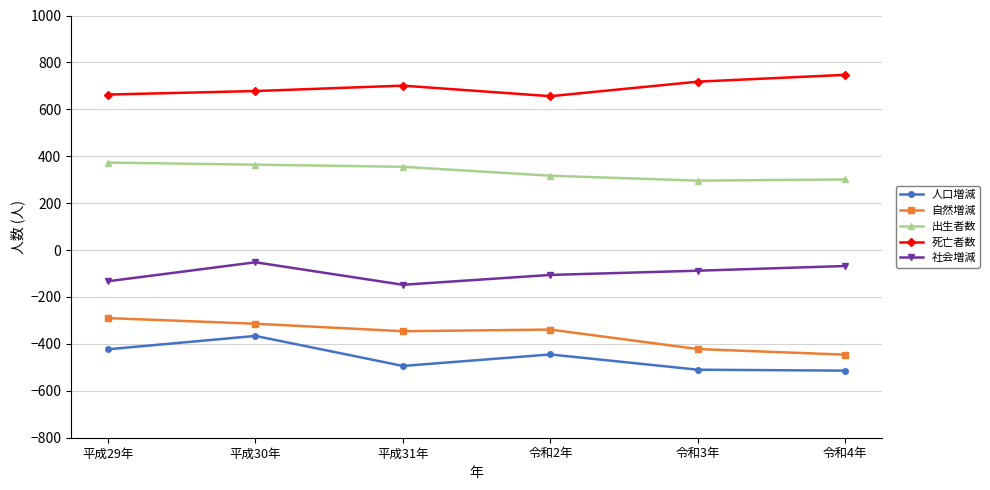

What is the sum of the 社会増減 values at 令和3年 and 平成29年?

-221